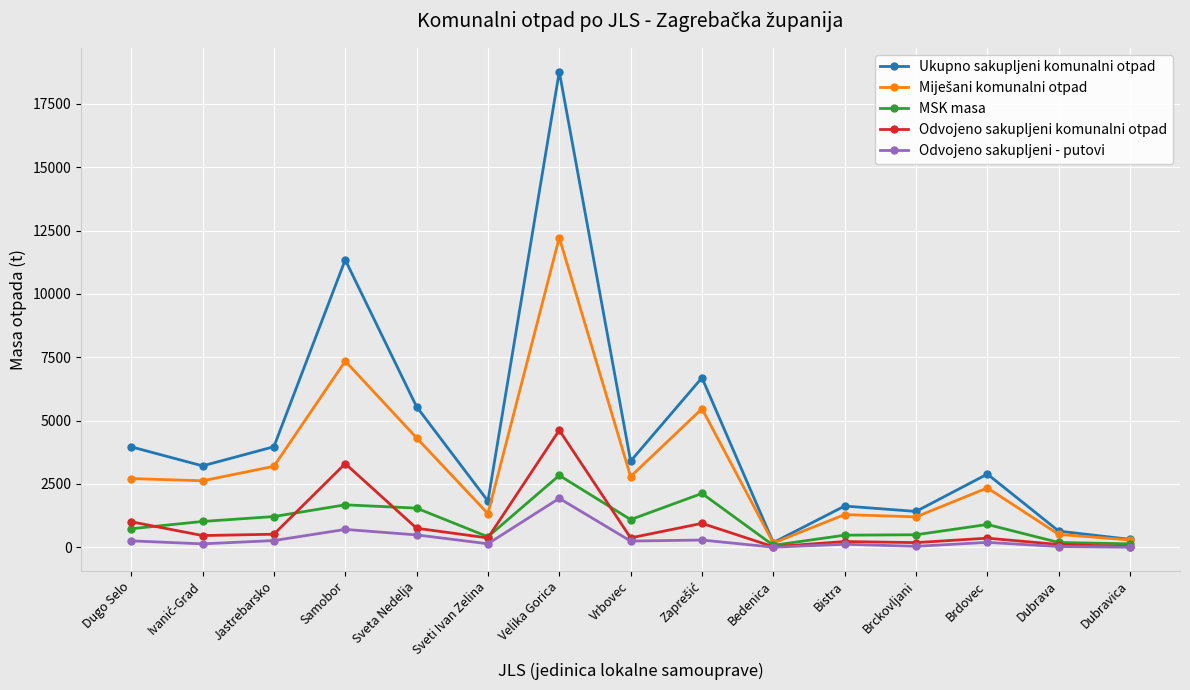

Which series has the largest total across all categories?

Ukupno sakupljeni komunalni otpad